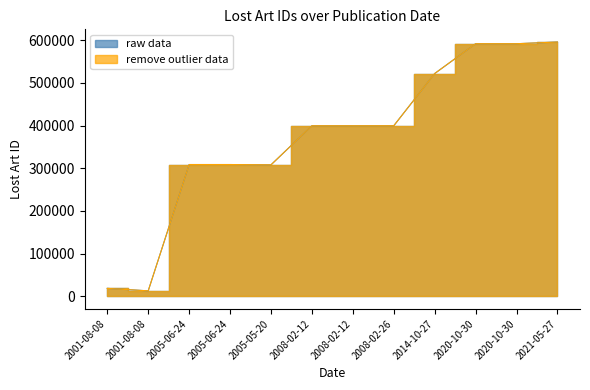

True or false: remove outlier data has a value of 308669 at 2005-06-24.

True